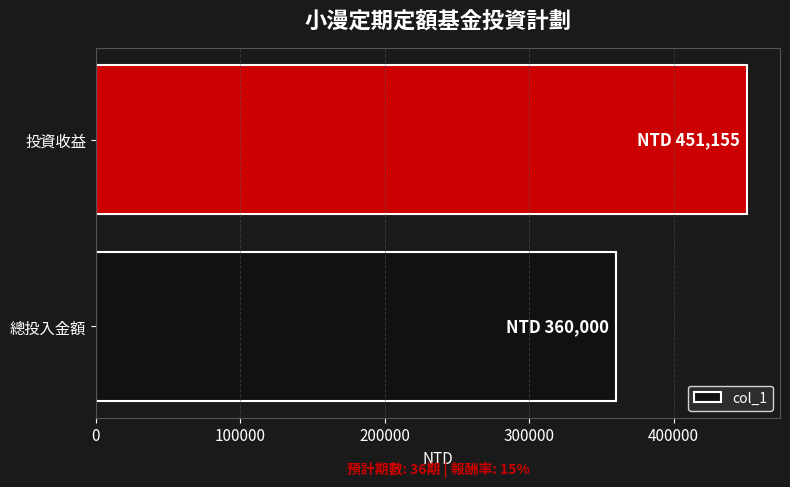

Are the bars grouped side by side (vs. stacked)?

No